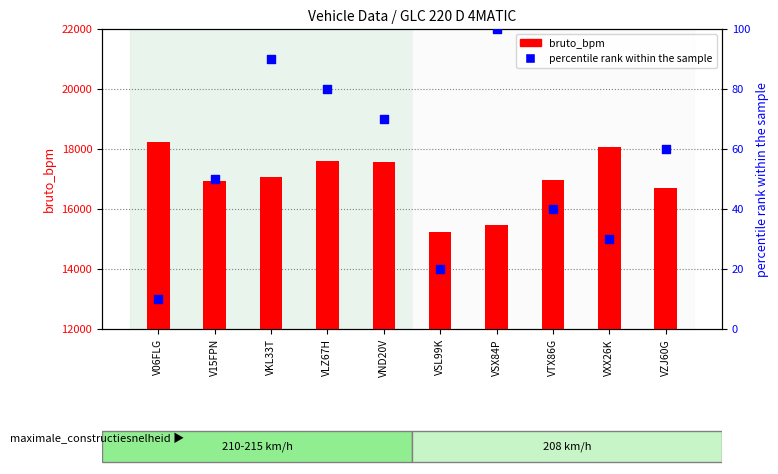

Which series reaches the minimum Y coordinate?

percentile rank within the sample